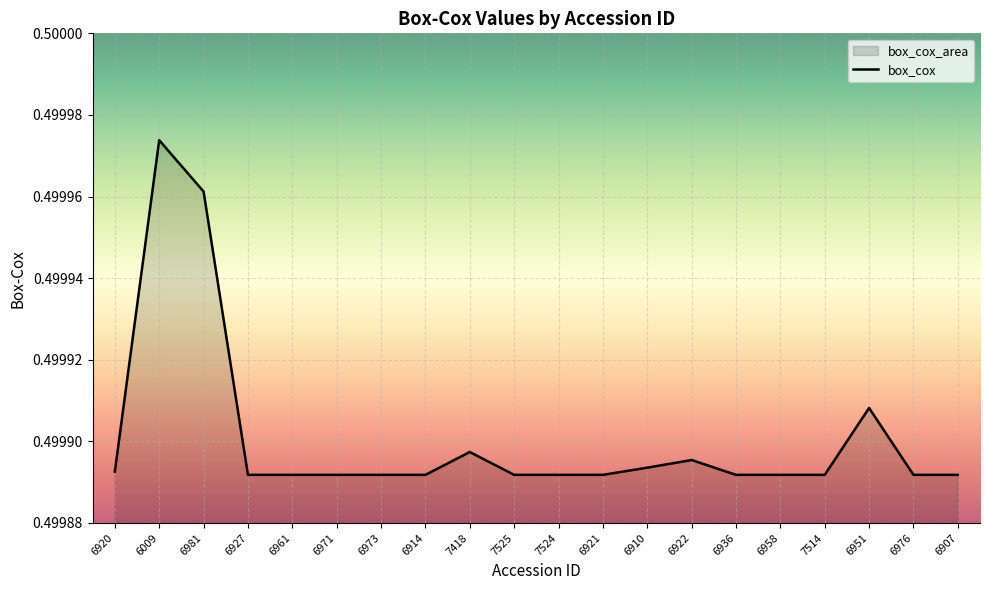

Rank the categories by value from lowest to highest.

6927, 6961, 6971, 6973, 6914, 7525, 7524, 6921, 6936, 6958, 7514, 6976, 6907, 6920, 6910, 6922, 7418, 6951, 6981, 6009